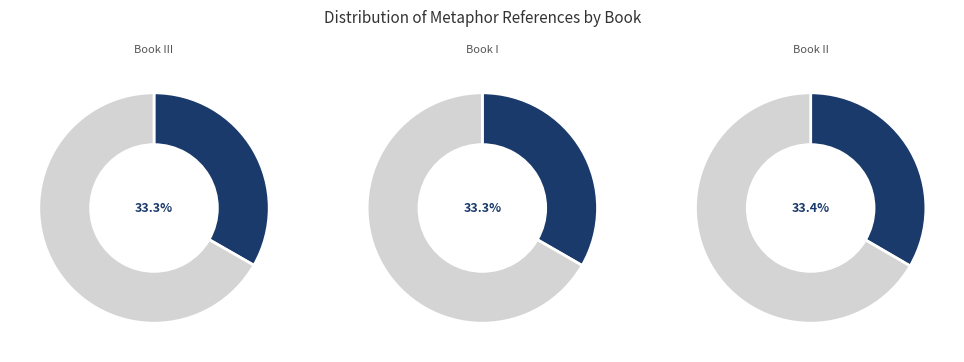

To the nearest percent, what is the combined percentage of Book I and Book II?

67%